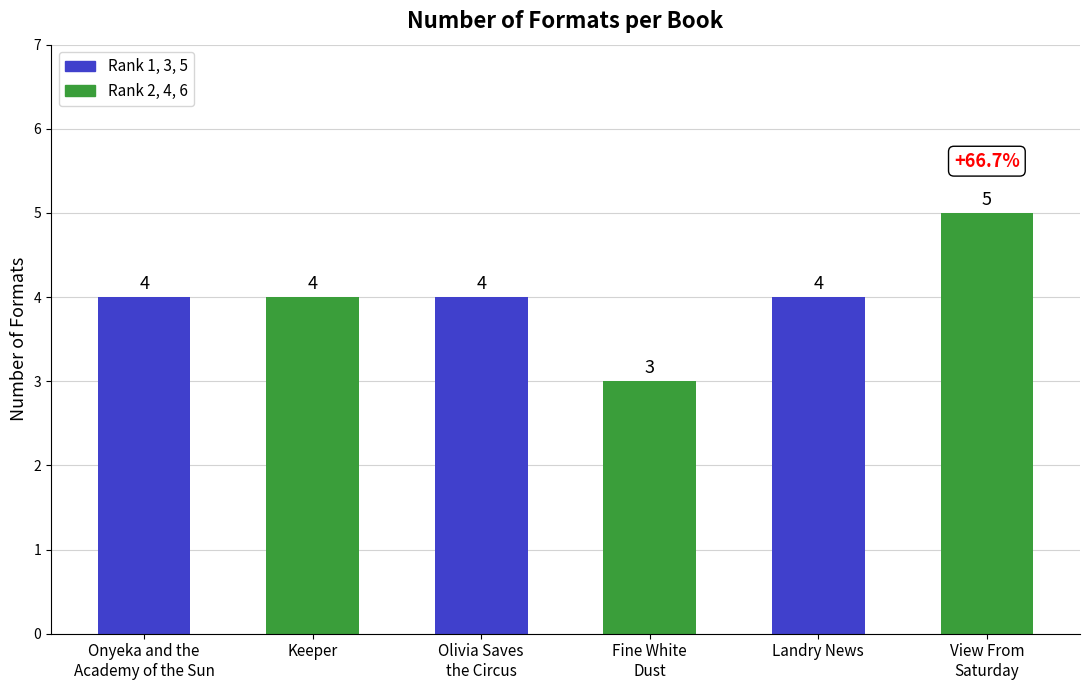

How many data points does each series have?

6